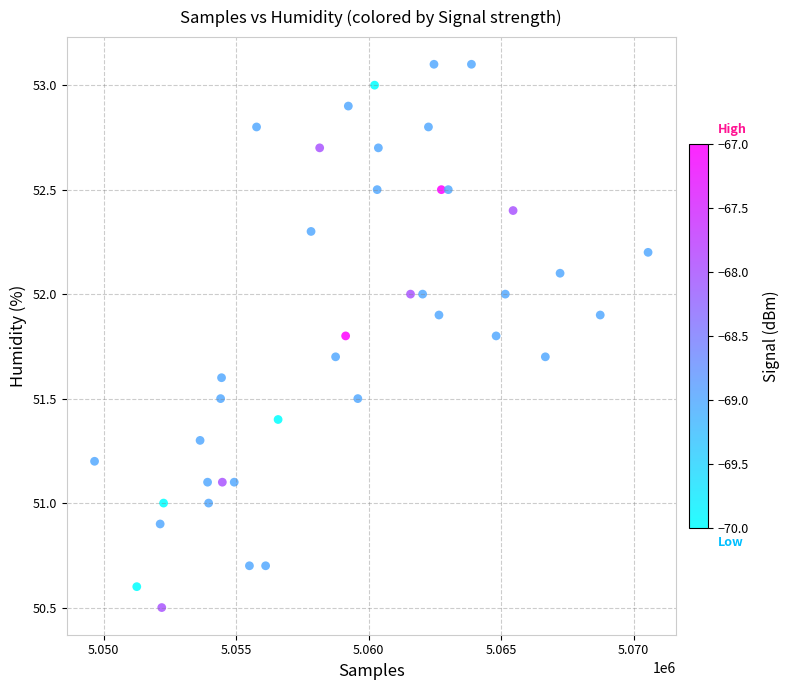

What is the range of Y values (max minus min)?

2.6